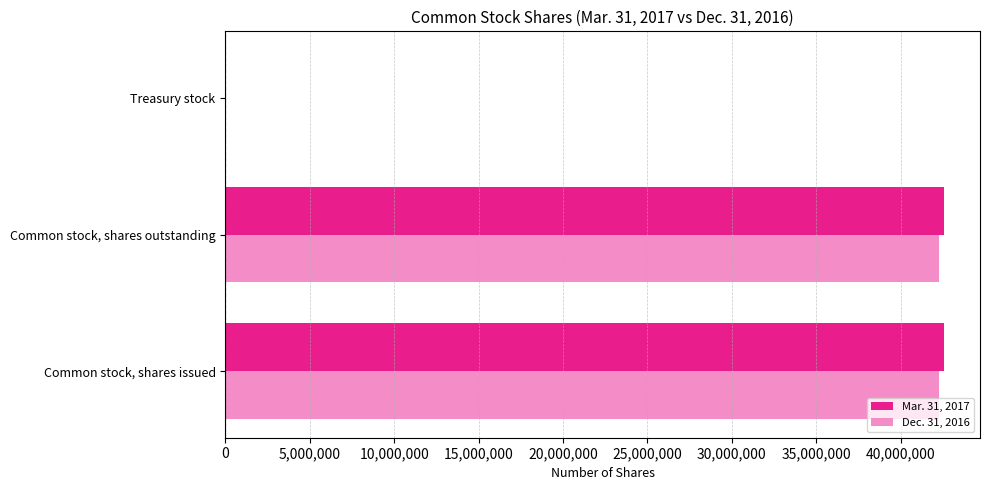

What is the maximum value shown in the chart?

42565112